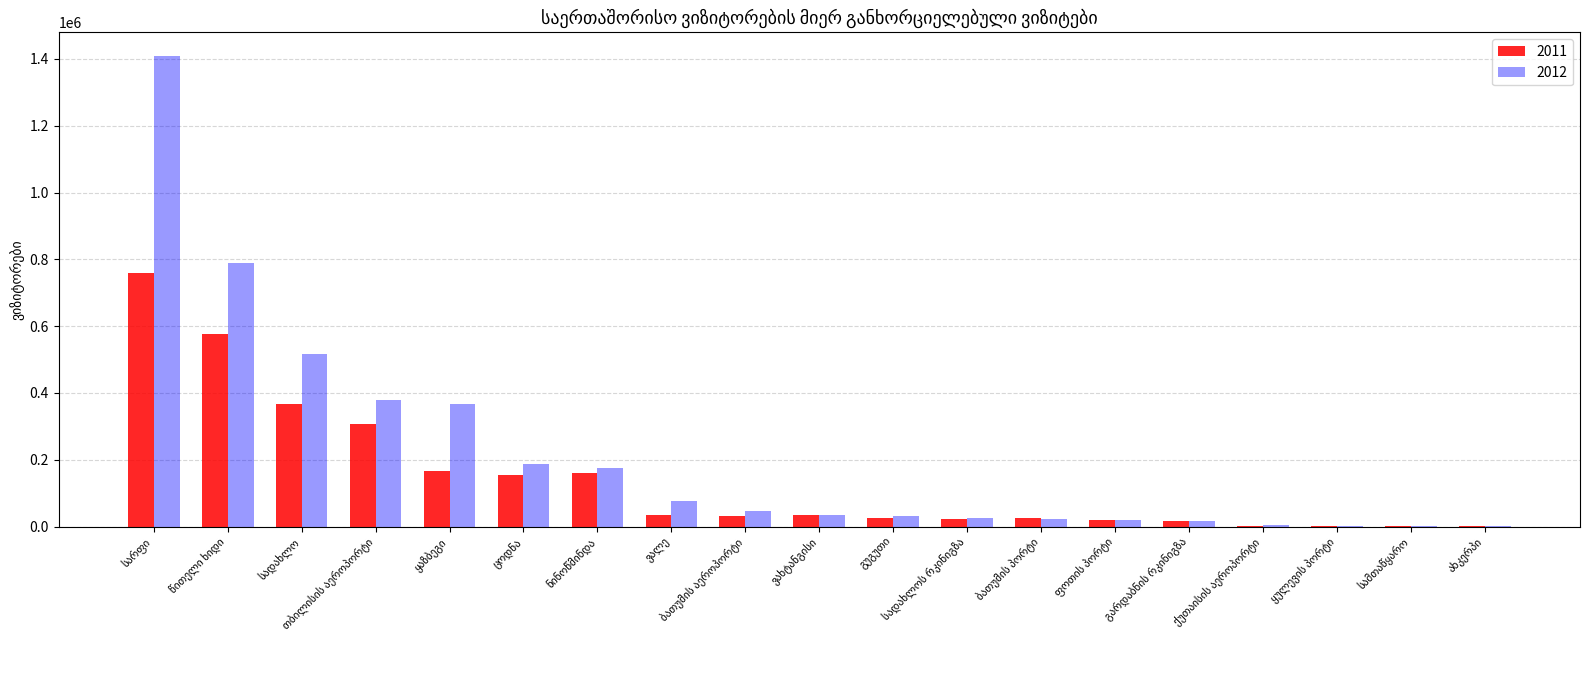

Which series has the widest spread of values?

2012